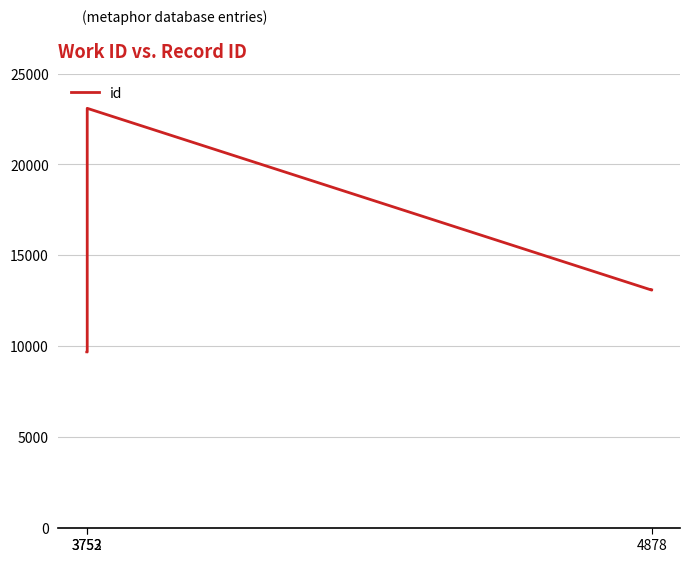

Is it true that the value at 3753 is 4887?

False